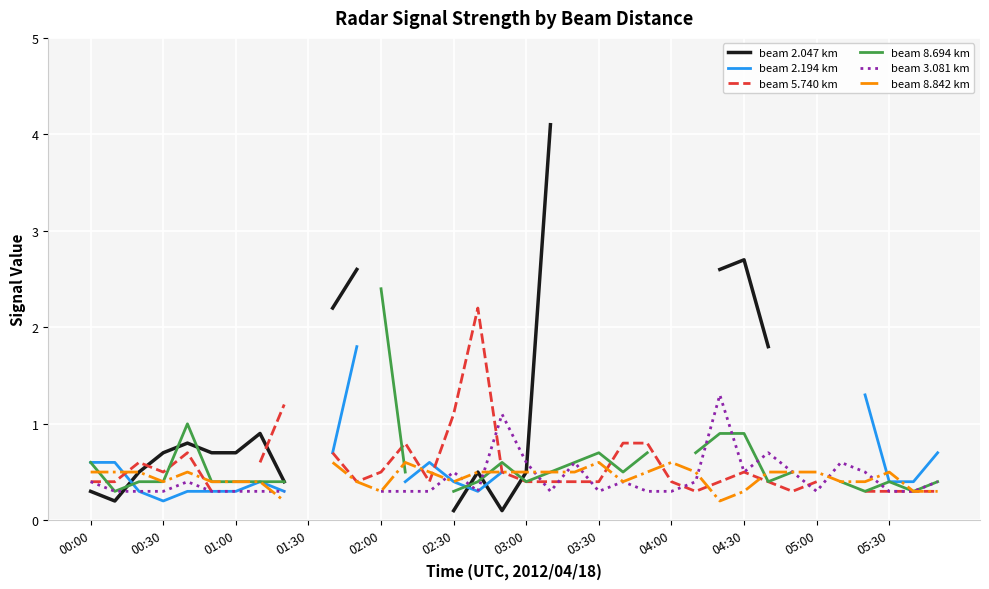

What is the lowest value of the beam 5.740 km series?

0.3